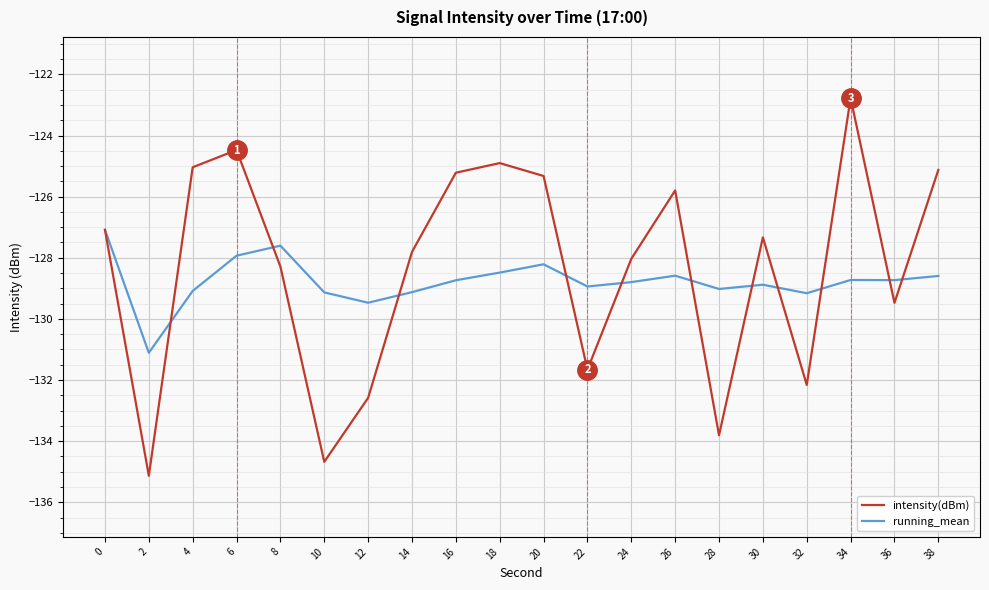

How many series are shown in this chart?

2